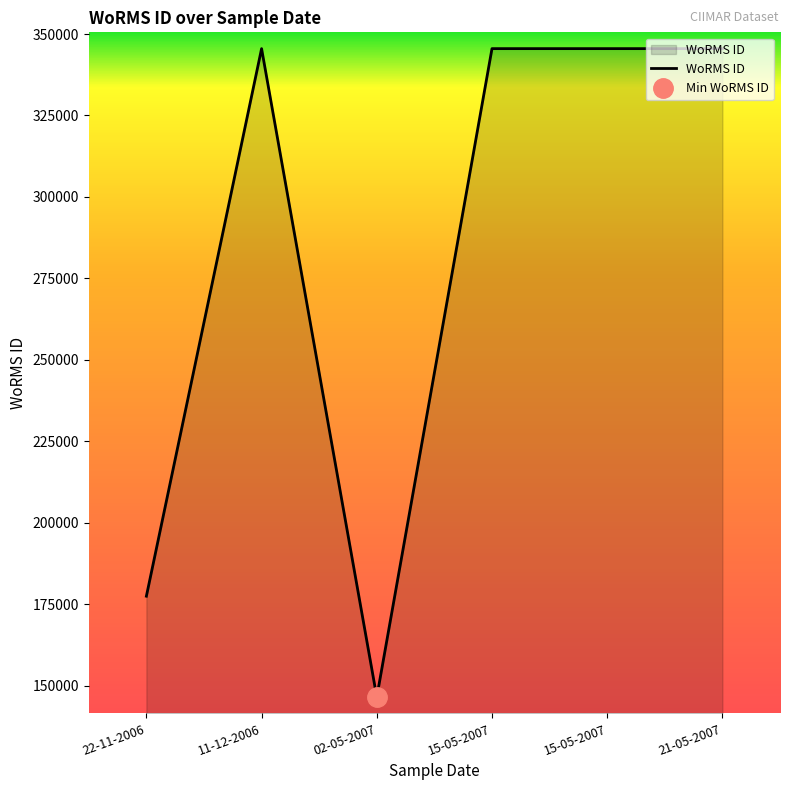

Which has a higher value, 15-05-2007 or 15-05-2007?

15-05-2007